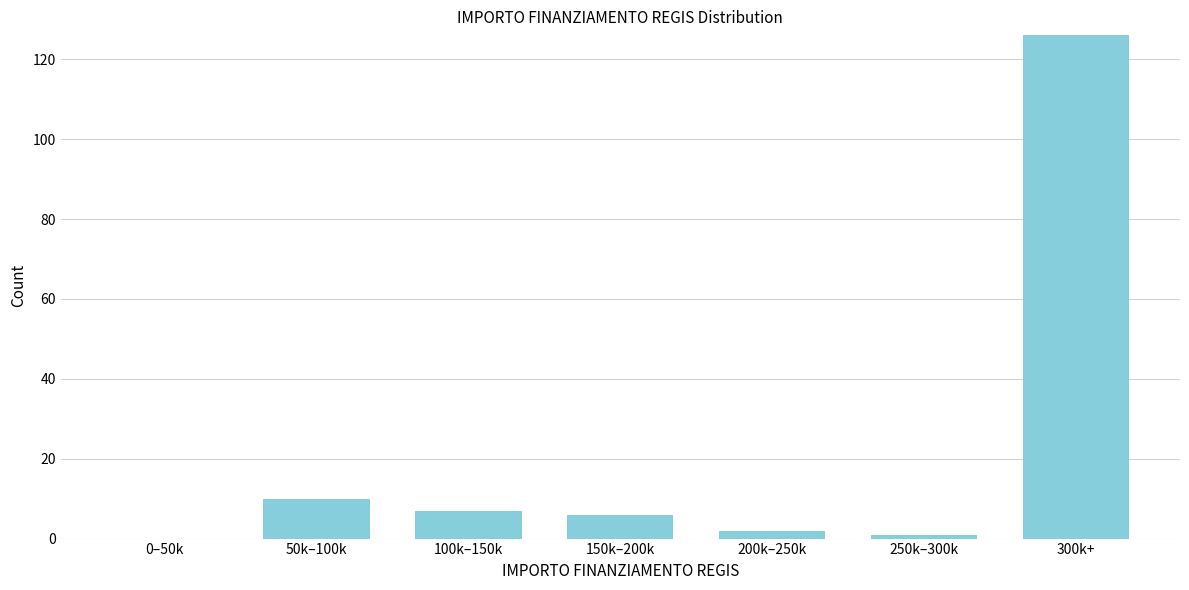

Reading left to right, extract all data points from this chart.

0–50k=0	50k–100k=10	100k–150k=7	150k–200k=6	200k–250k=2	250k–300k=1	300k+=126